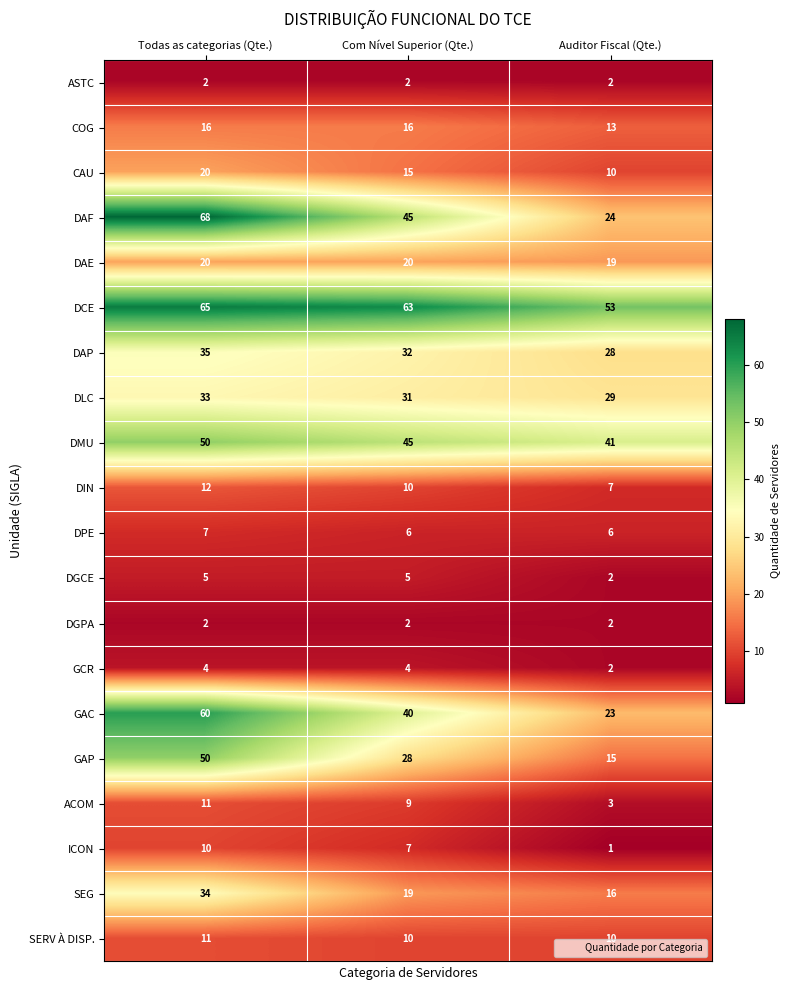

What is the sum of the DPE values at Todas as categorias (Qte.) and Com Nível Superior (Qte.)?

13